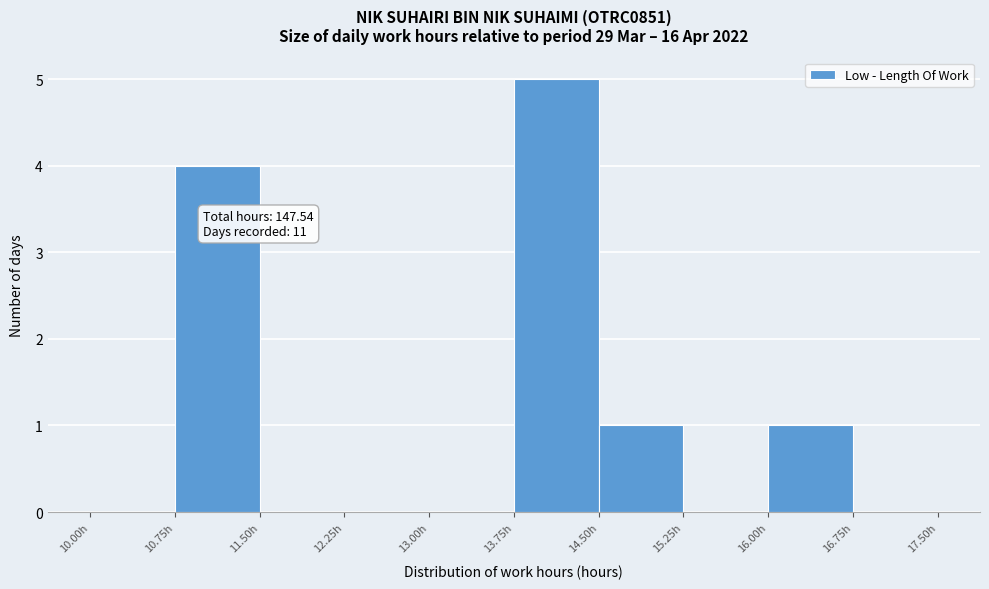

Which range on the x-axis has the tallest bar?

13.75 to 14.50